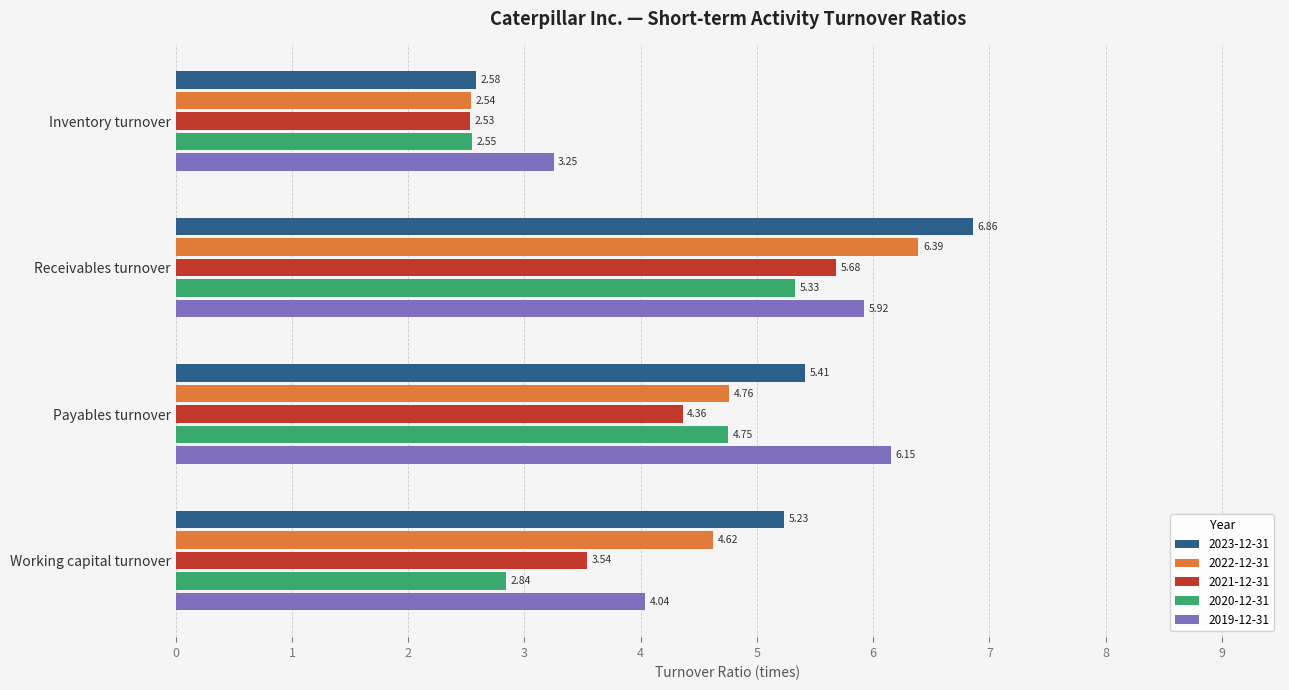

How many values in the 2023-12-31 series exceed 5?

3